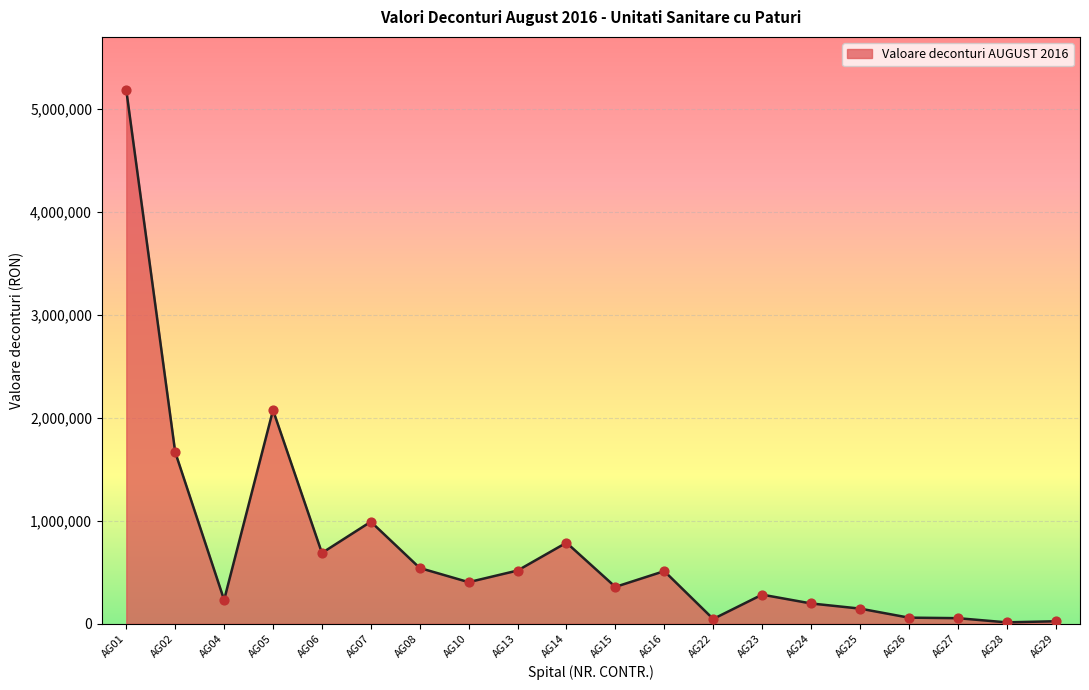

Which has a higher value, AG29 or AG15?

AG15